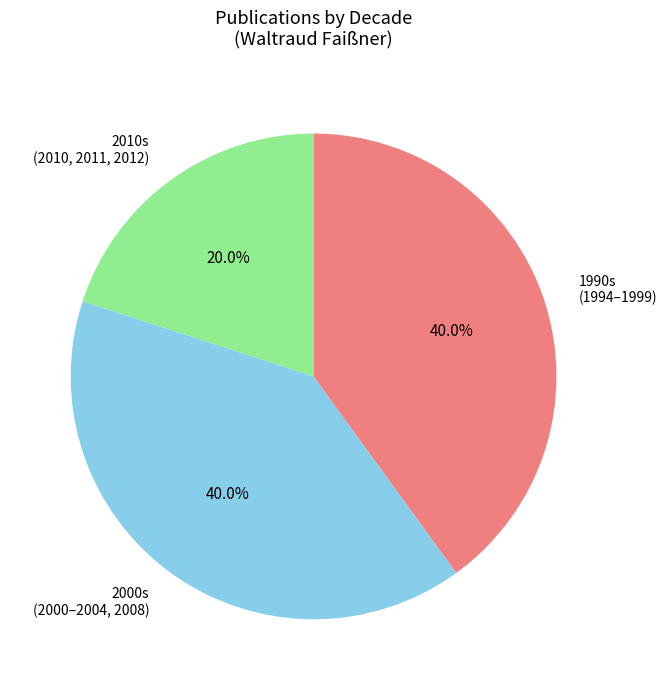

How many segments does this pie chart have?

3